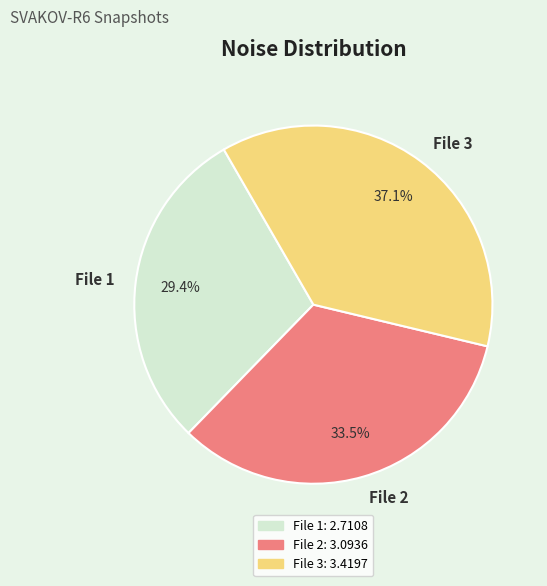

Which has a higher value, File 1 or File 2?

File 2